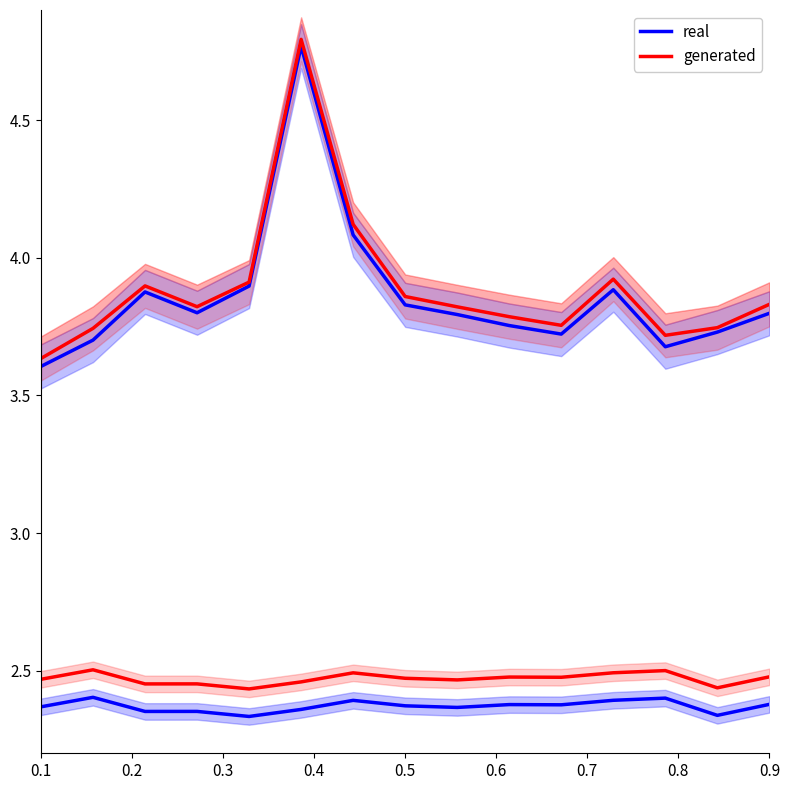

Does the chart display data point markers on the line(s)?

No